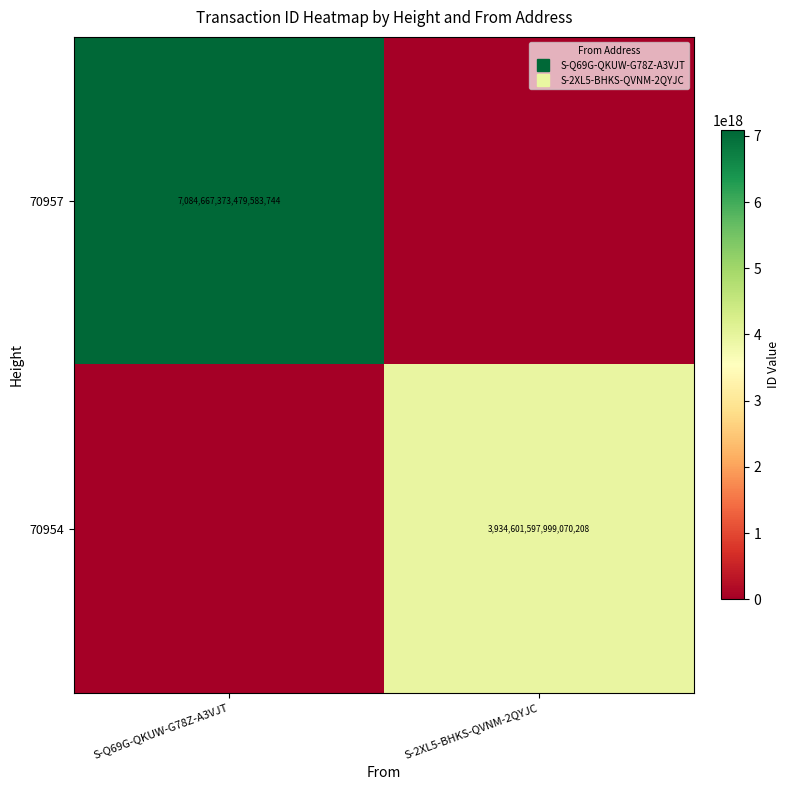

What value does the 70954 series have at S-2XL5-BHKS-QVNM-2QYJC, to the nearest 50?

3934601597999070400